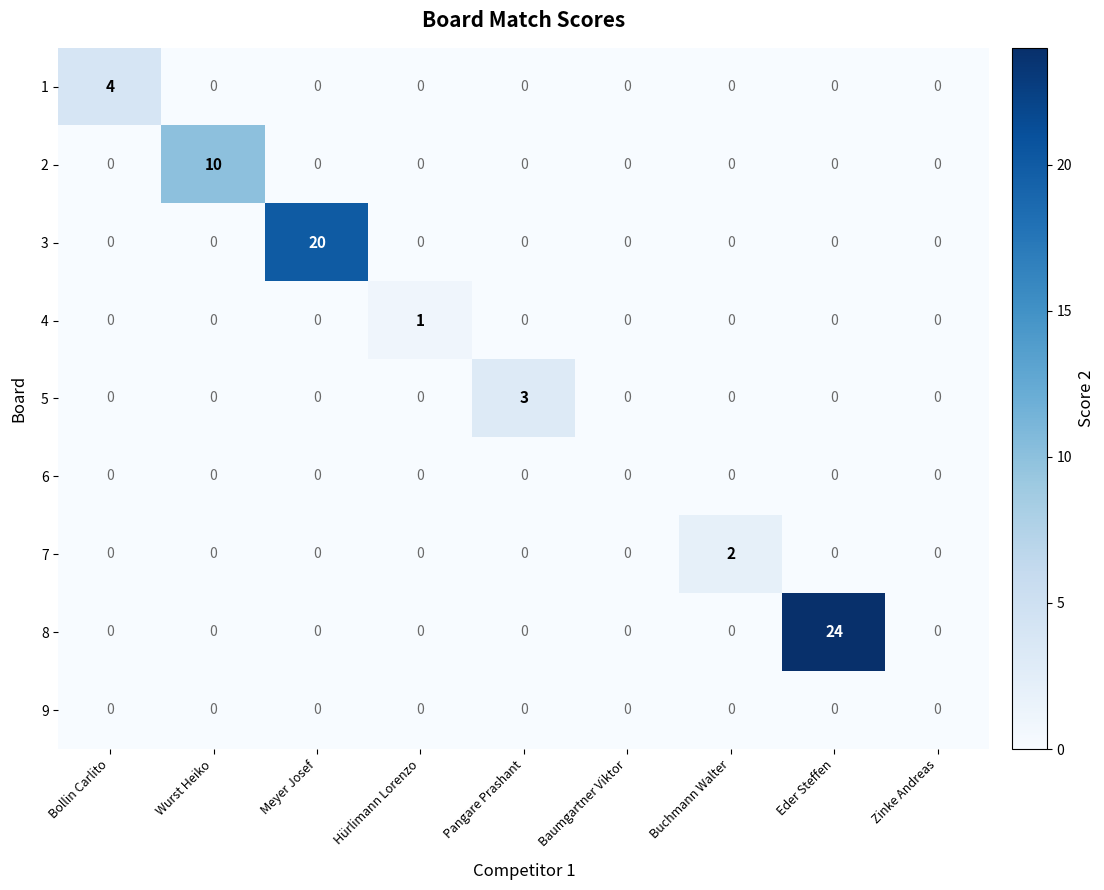

The 2 series shows -6 at Hürlimann Lorenzo. True or false?

False